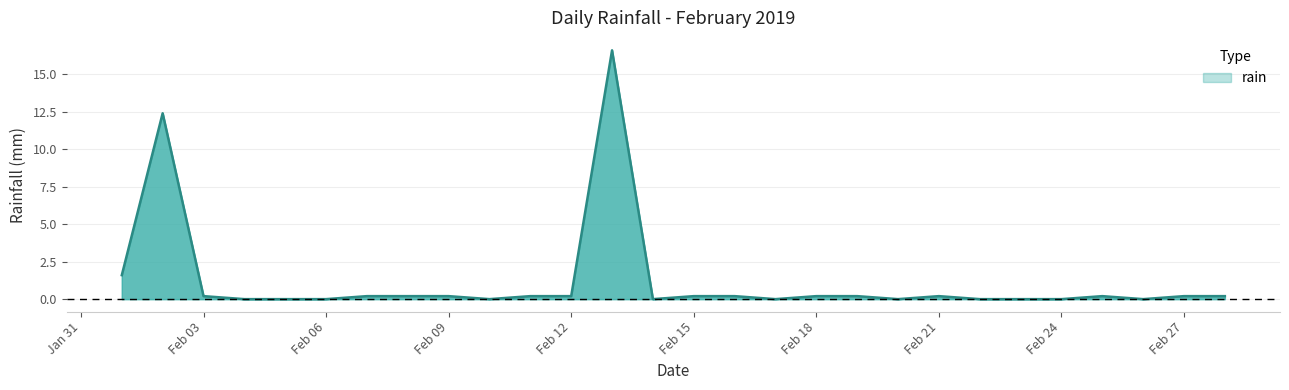

Does the chart display data point markers on the line(s)?

No